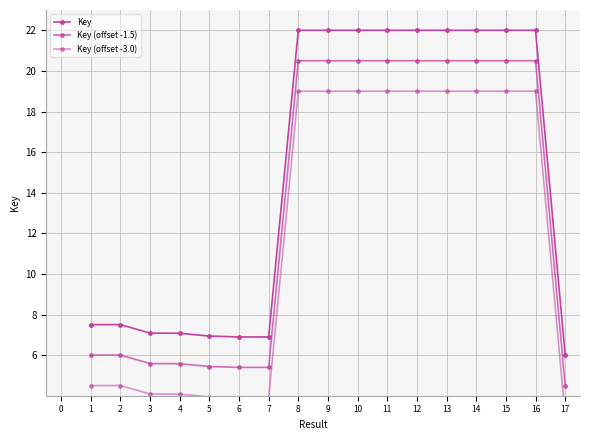

List the series in order of their peak value, lowest first.

Key (offset -3.0), Key (offset -1.5), Key